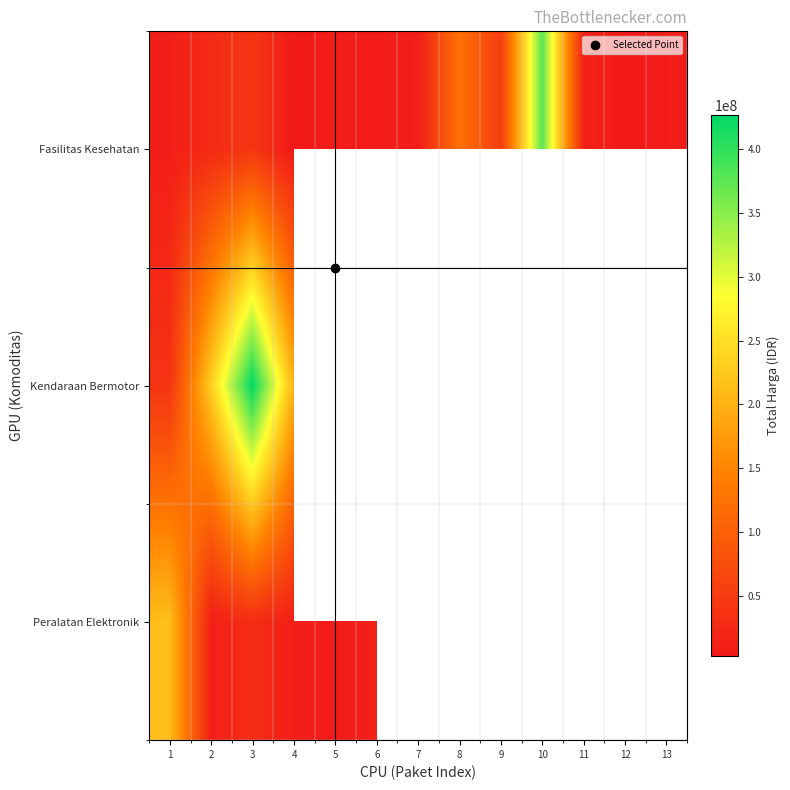

At which category does the chart reach its peak across all series?

3